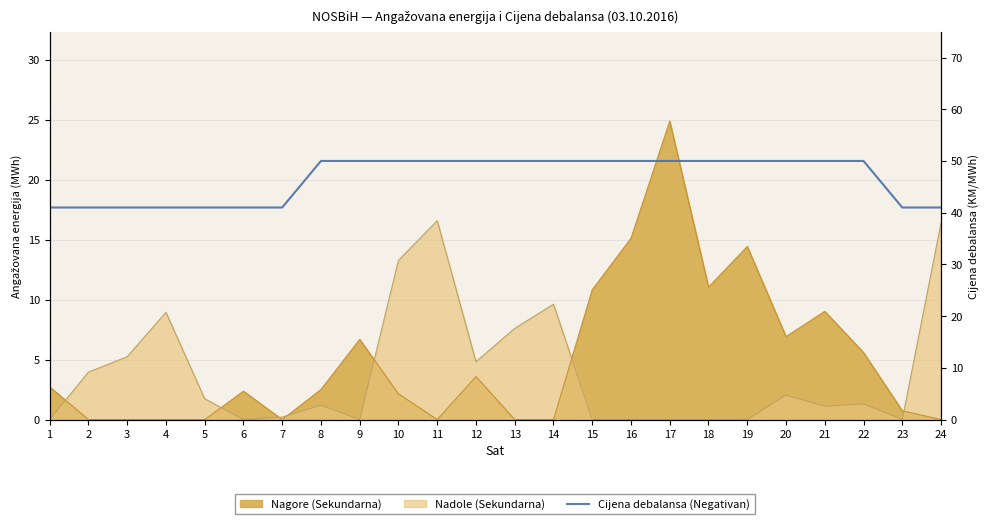

Reading right to left, list all the values displayed in this chart.

24=41	23=41	22=50	21=50	20=50	19=50	18=50	17=50	16=50	15=50	14=50	13=50	12=50	11=50	10=50	9=50	8=50	7=41	6=41	5=41	4=41	3=41	2=41	1=41